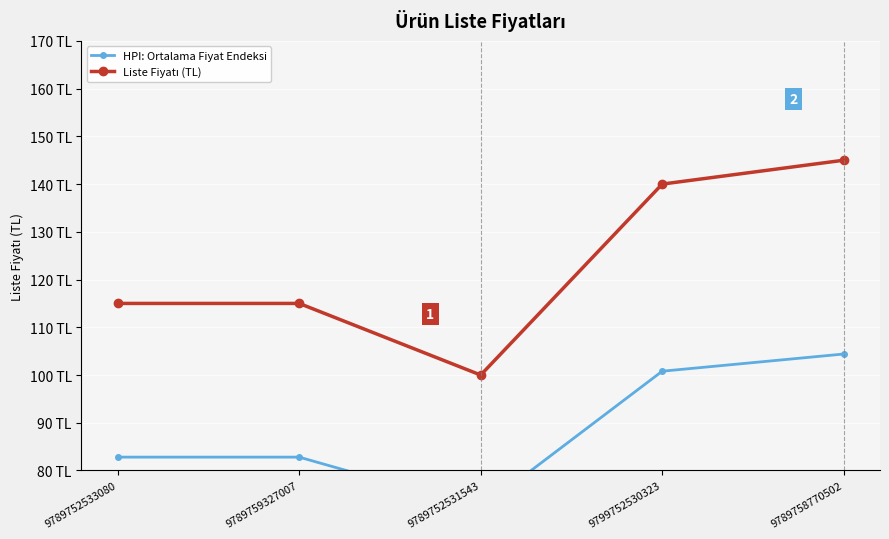

What is the label of the 2nd point from the left?

9789759327007